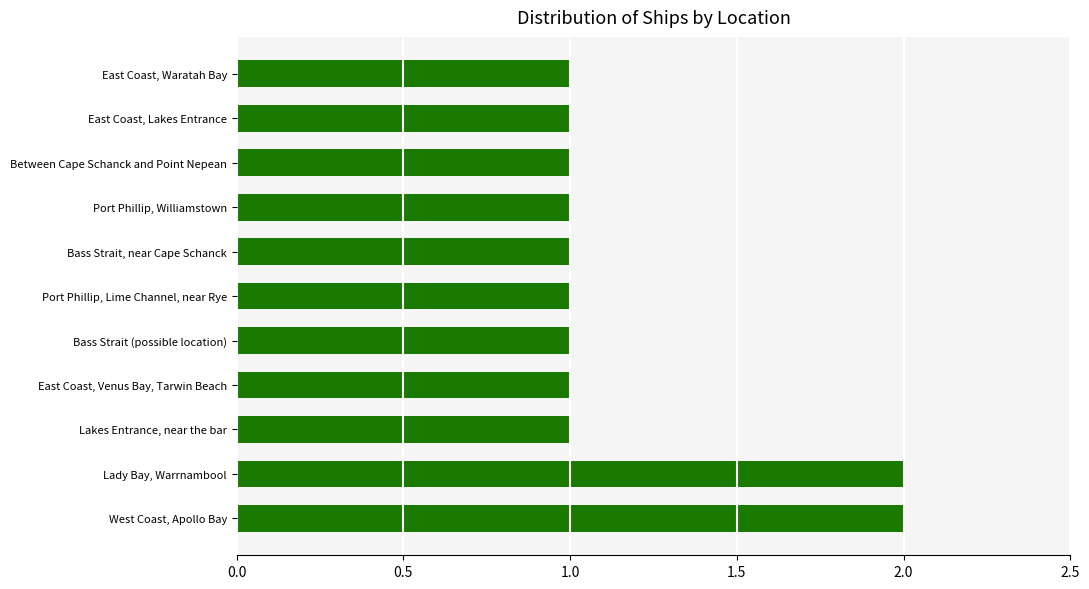

What is the ratio of the value at Lady Bay, Warrnambool to the value at Port Phillip, Williamstown?

2.0